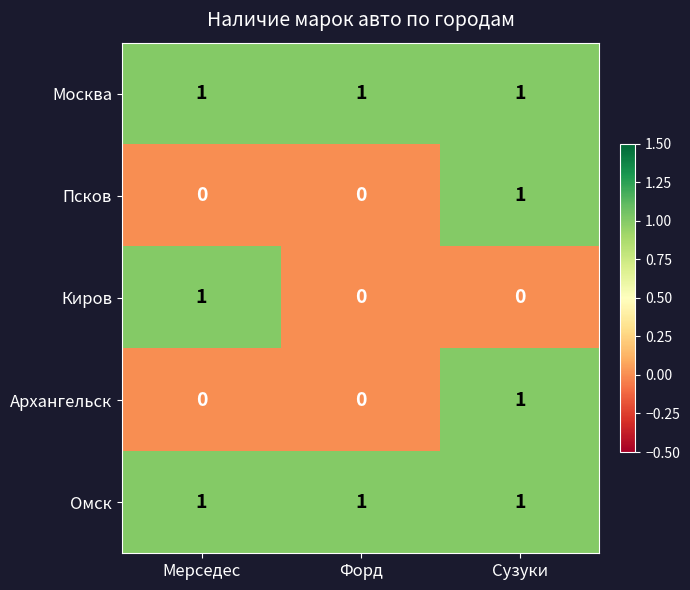

Count the Киров values in the range 0 to 1.

3